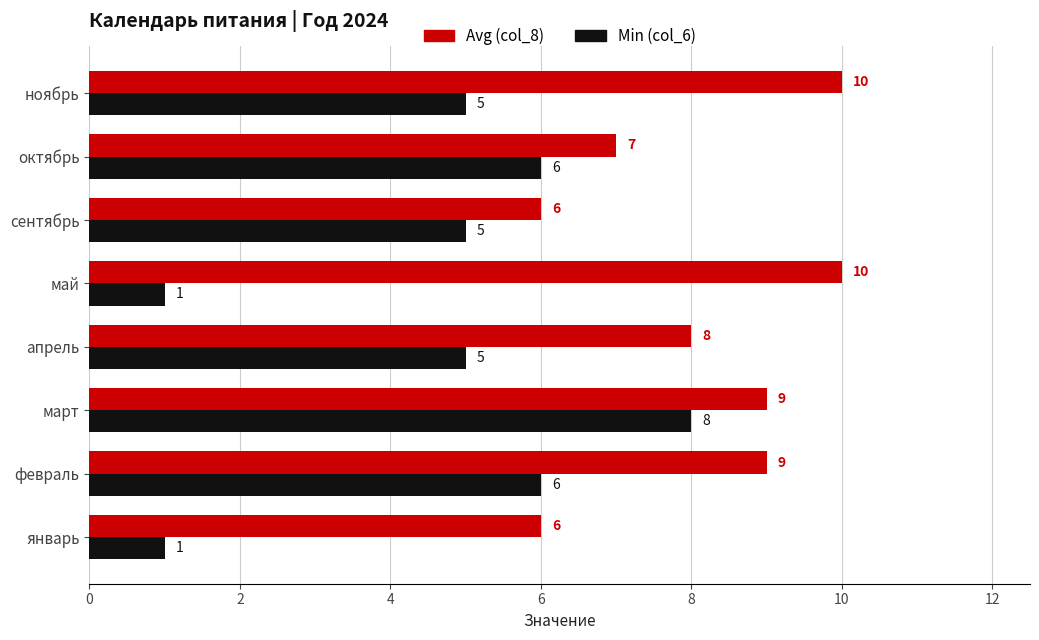

Which series has the widest spread of values?

Min (col_6)